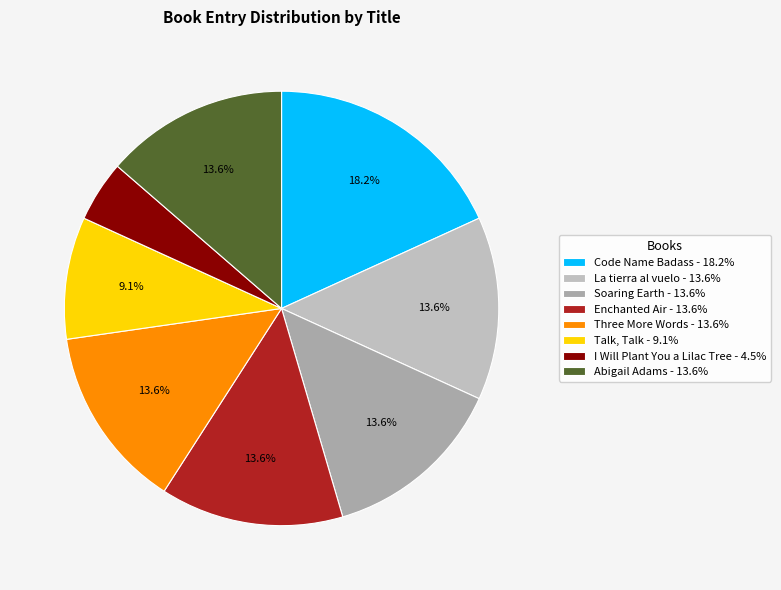

What percentage is the I Will Plant You a Lilac Tree slice, to the nearest percent?

5%